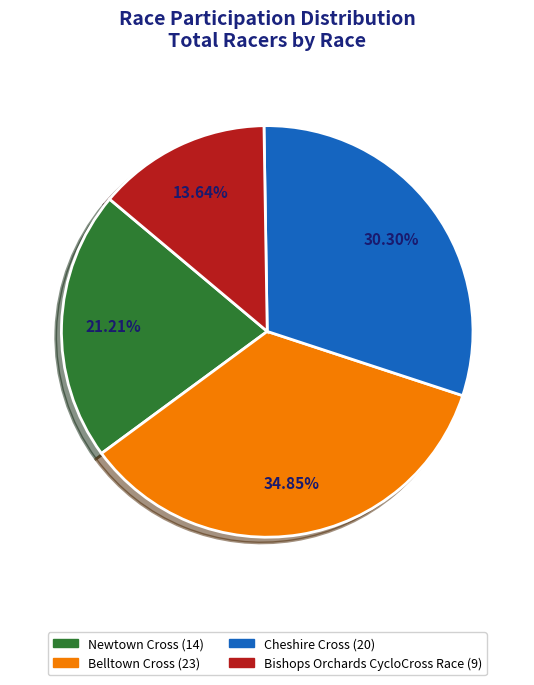

What is the ratio of the value at Cheshire Cross to the value at Belltown Cross?

0.9